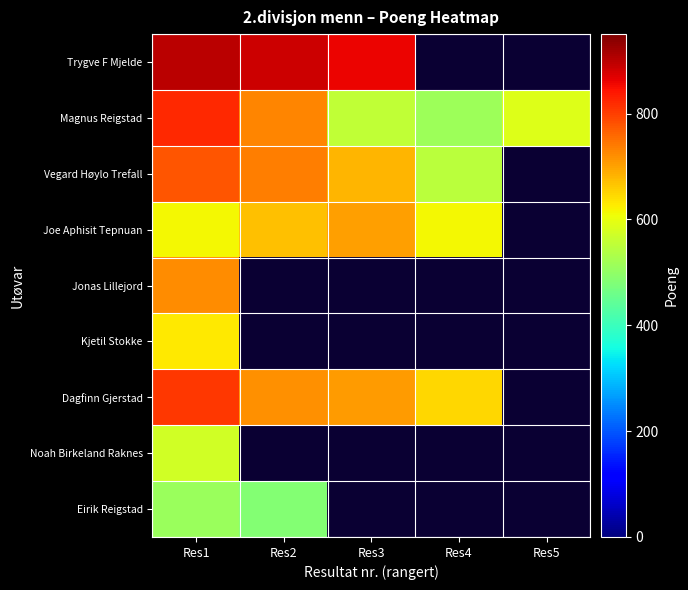

At which category does the chart reach its peak across all series?

Res1